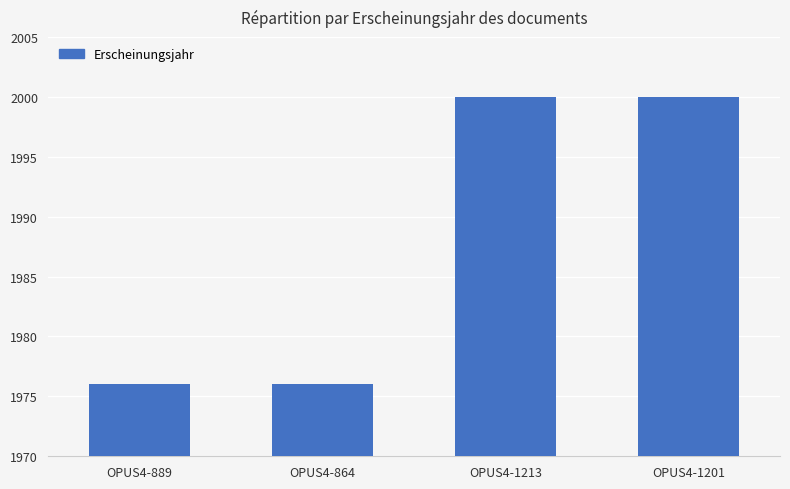

What is the difference between the maximum and minimum values?

24